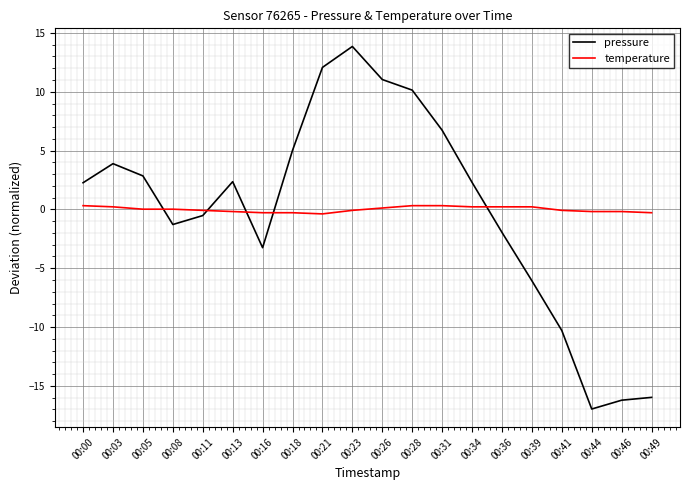

What is the smallest value displayed?

-17.0